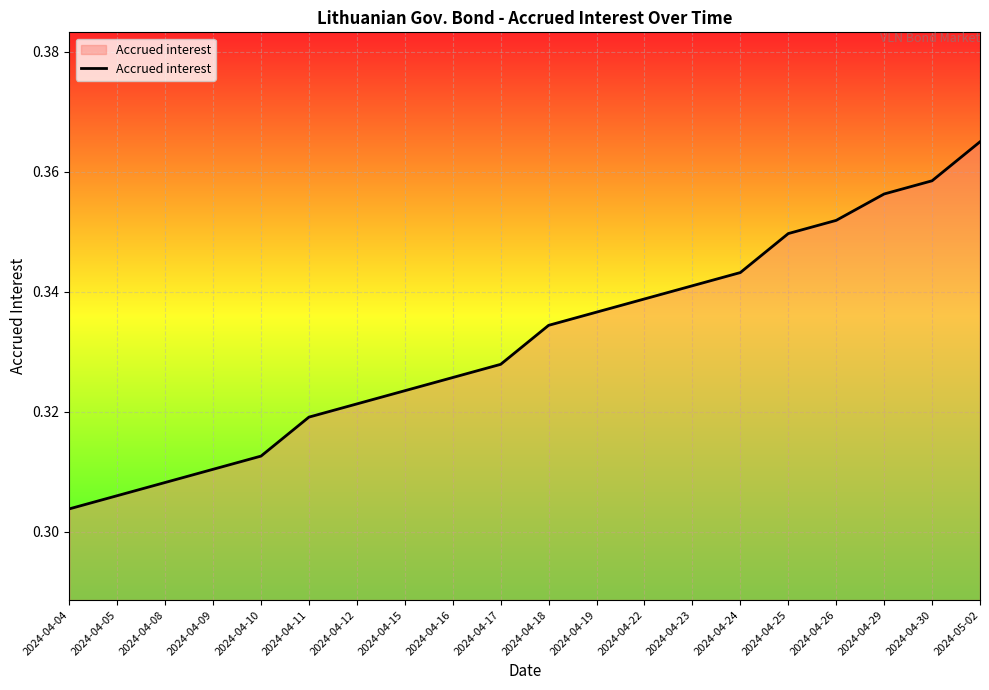

Where is the data nearest to the value 0?

2024-04-04